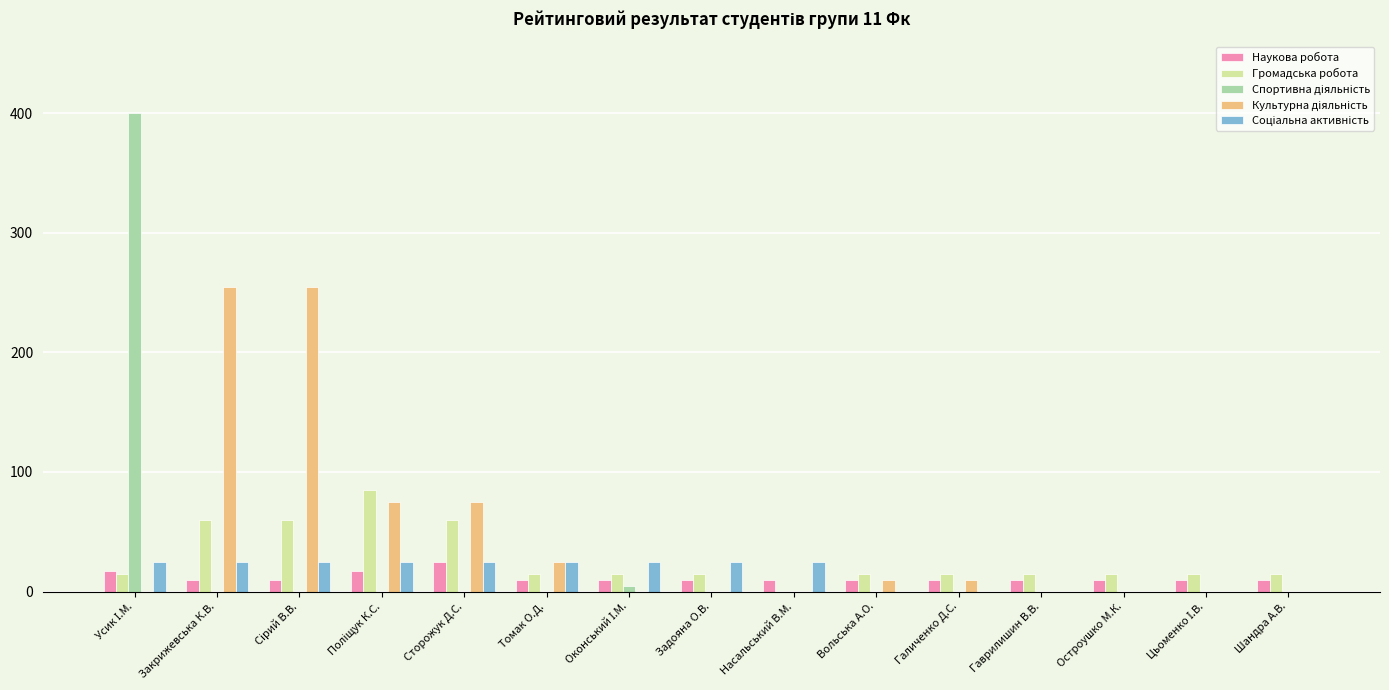

What is the maximum value shown in the chart?

400.0